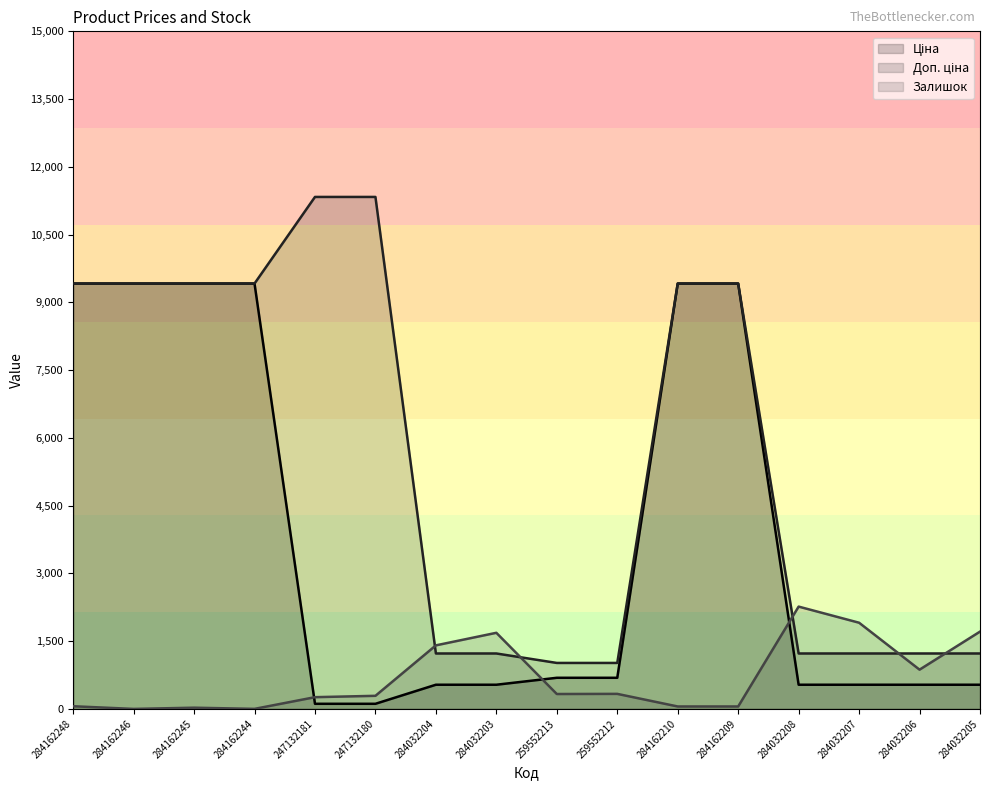

True or false: Ціна and Доп. ціна cross at least once.

False